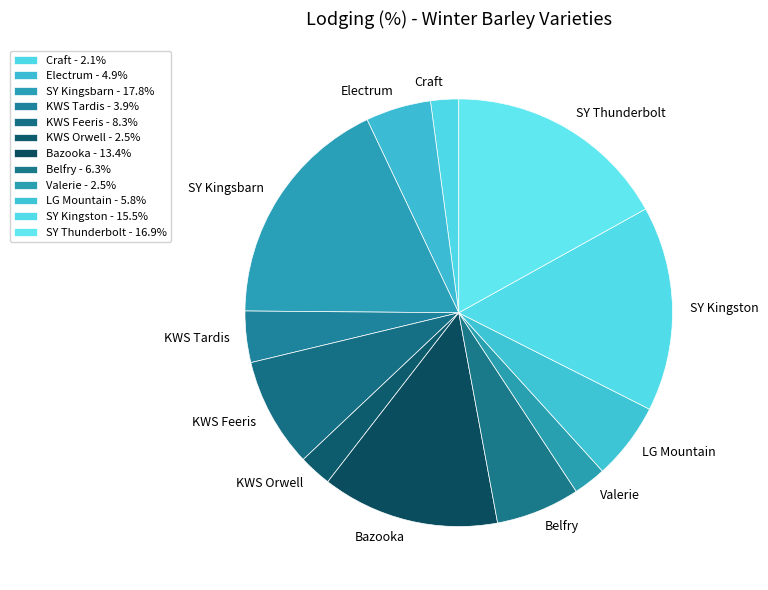

To the nearest percent, what percentage of the pie is Bazooka?

13%